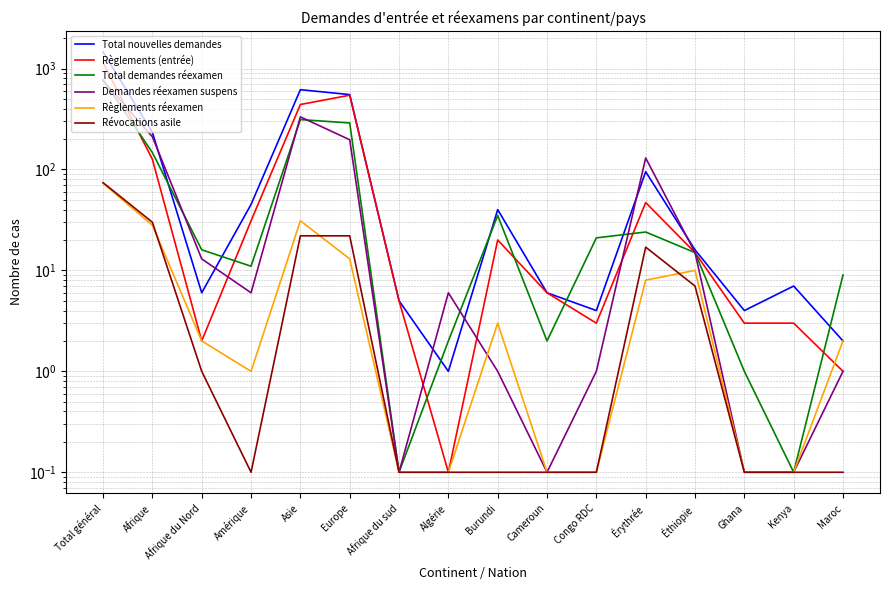

Between Algérie and Éthiopie, which series saw the biggest shift?

Total nouvelles demandes